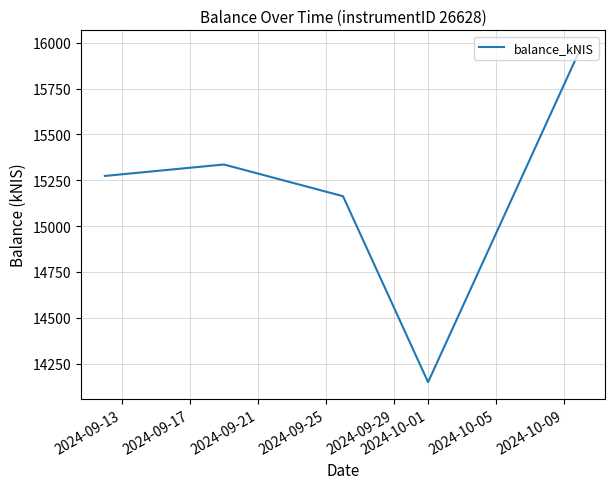

Count the number of values greater than 15273.

3